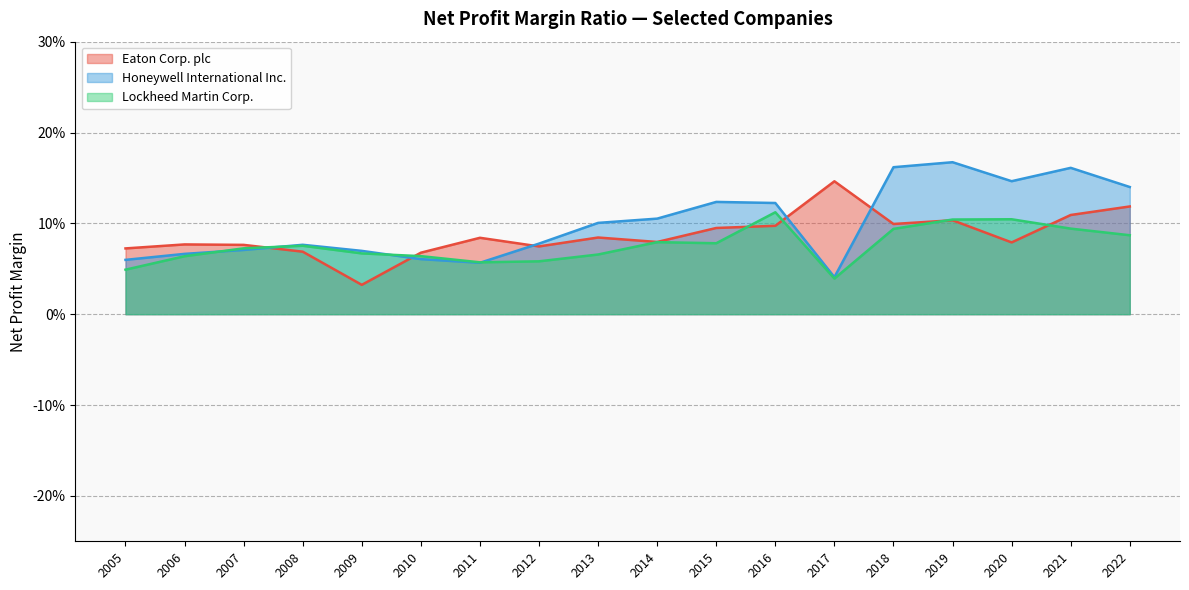

How many interior local valleys does the Honeywell International Inc. series have?

3